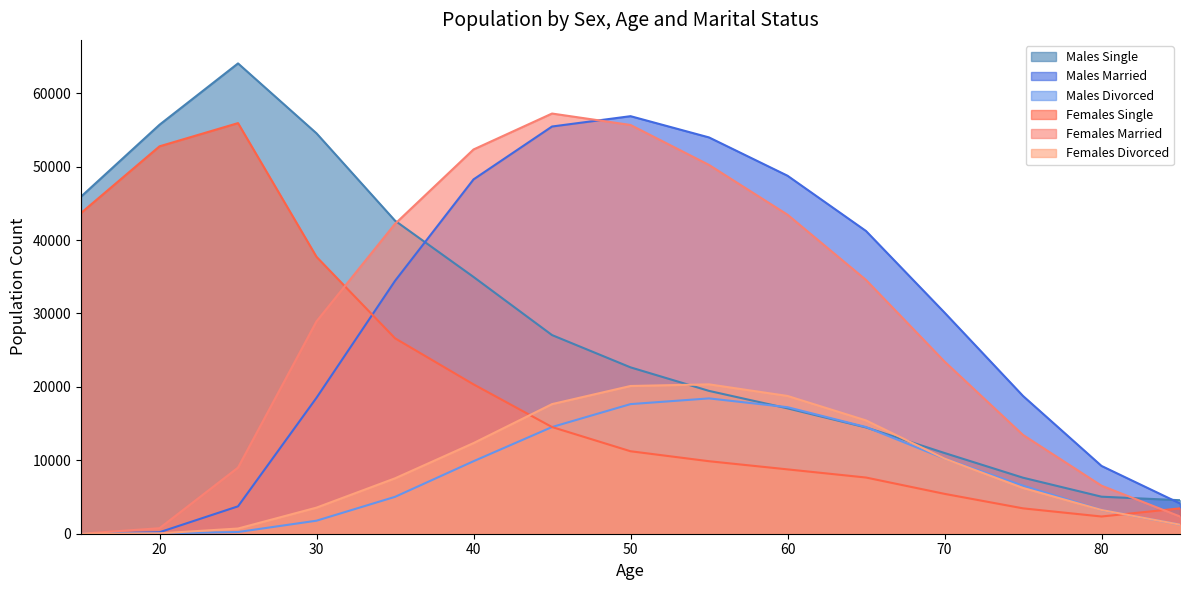

At 15, list the series in order from largest to smallest.

Males Single, Females Single, Females Married, Males Married, Males Divorced, Females Divorced